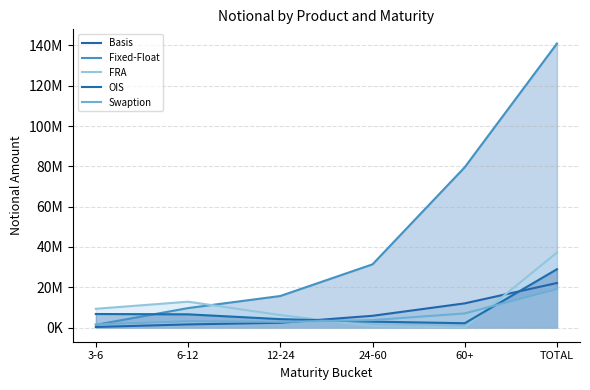

What is the difference between the FRA values at 12-24 and 6-12?

6639341